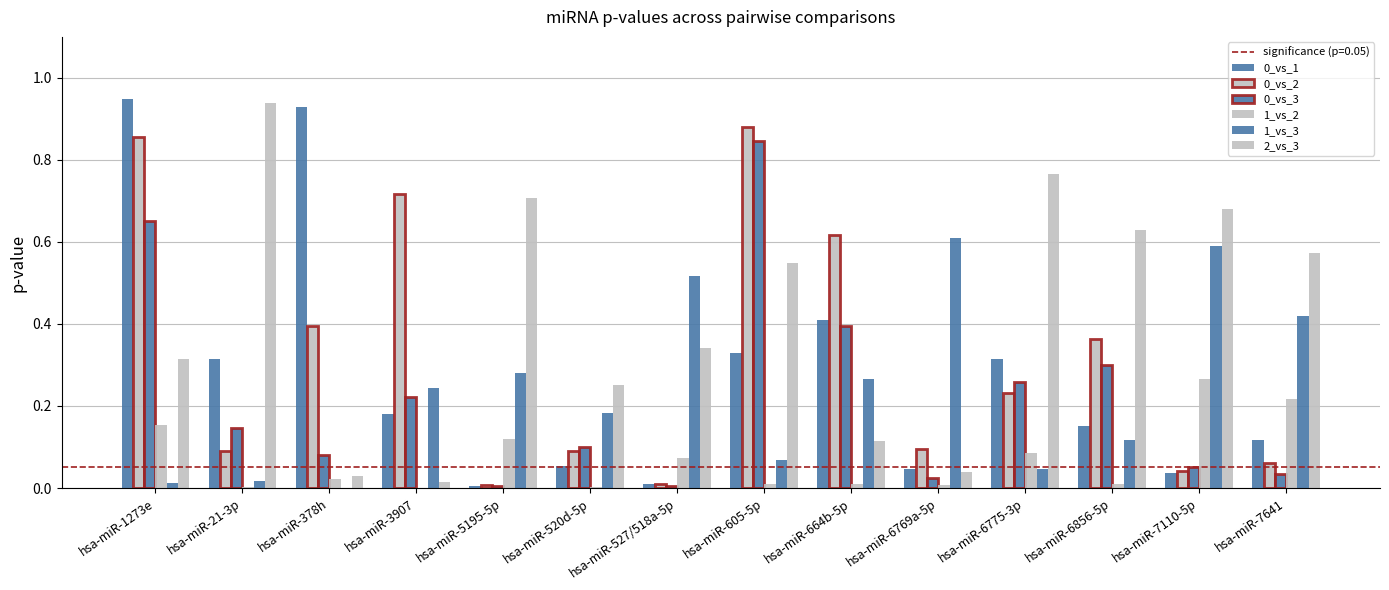

What is the spread (max minus min) of values at hsa-miR-1273e?

0.9